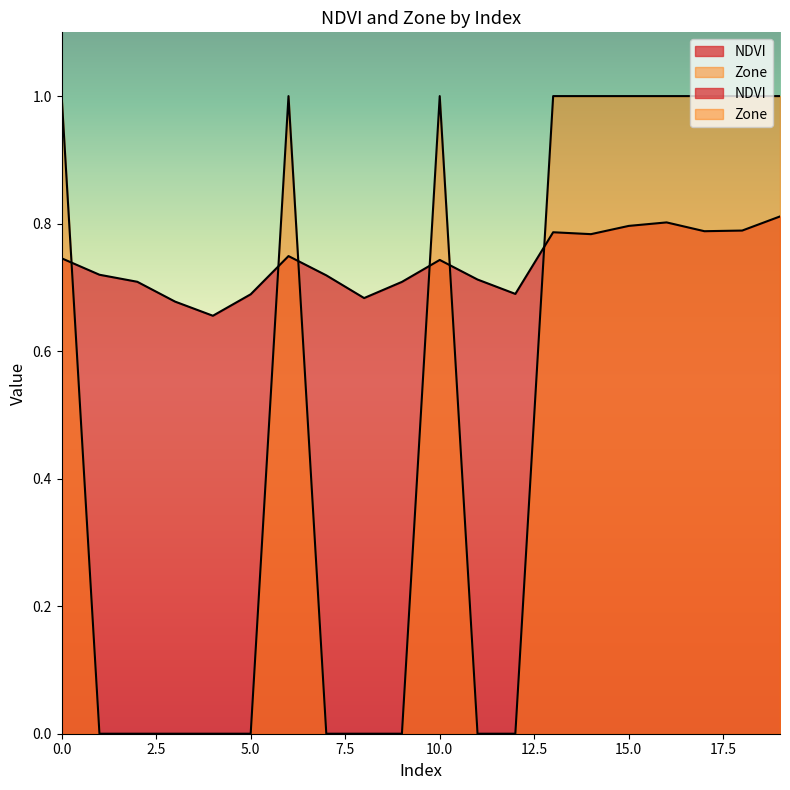

Reading left to right, what are all the values shown in this chart?

NDVI: 0=0.7	1=0.7	2=0.7	3=0.7	4=0.7	5=0.7	6=0.7	7=0.7	8=0.7	9=0.7	10=0.7	11=0.7	12=0.7	13=0.8	14=0.8	15=0.8	16=0.8	17=0.8	18=0.8	19=0.8
Zone: 0=1.0	1=0.0	2=0.0	3=0.0	4=0.0	5=0.0	6=1.0	7=0.0	8=0.0	9=0.0	10=1.0	11=0.0	12=0.0	13=1.0	14=1.0	15=1.0	16=1.0	17=1.0	18=1.0	19=1.0